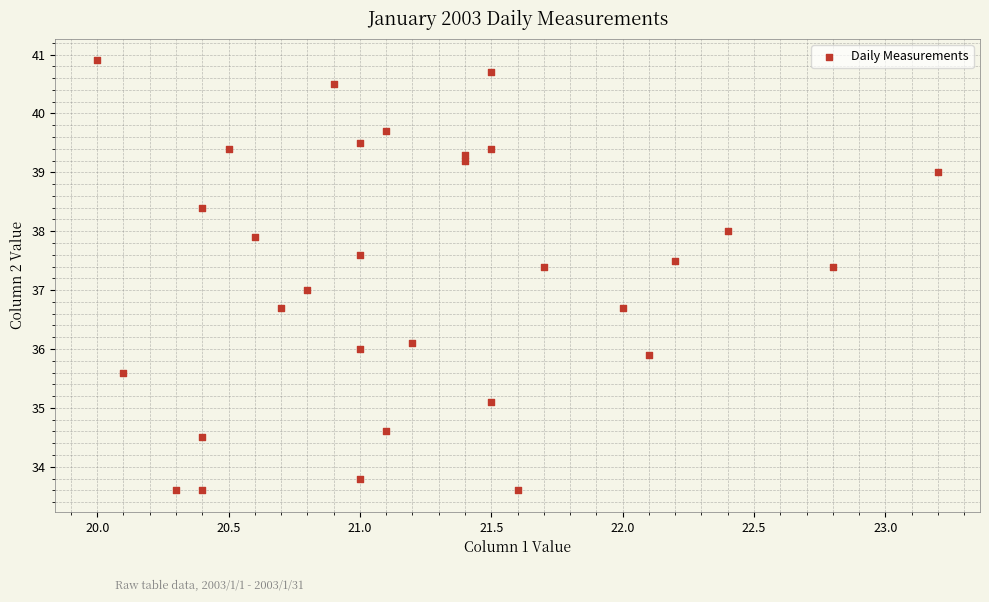

What is the range of Y values (max minus min)?

7.3